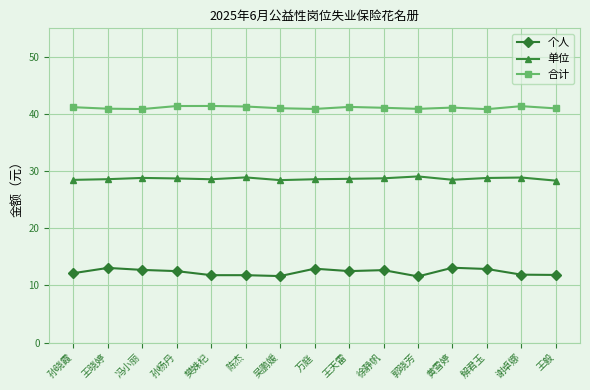

What position from the left is 徐静帆?

10